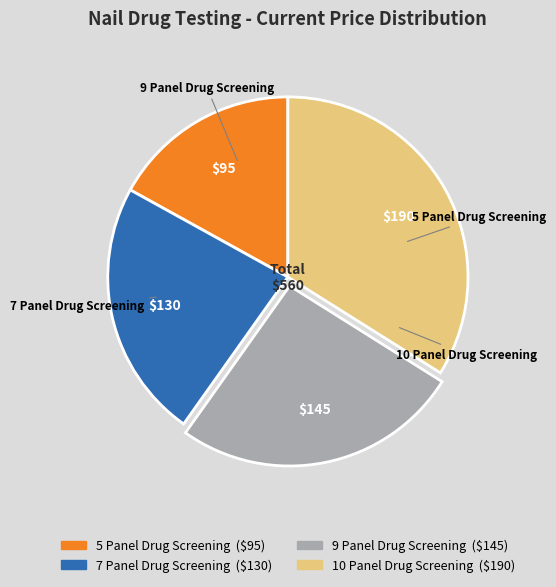

Approximately how many times larger is the value at 10 Panel Drug Screening compared to 9 Panel Drug Screening?

1.3